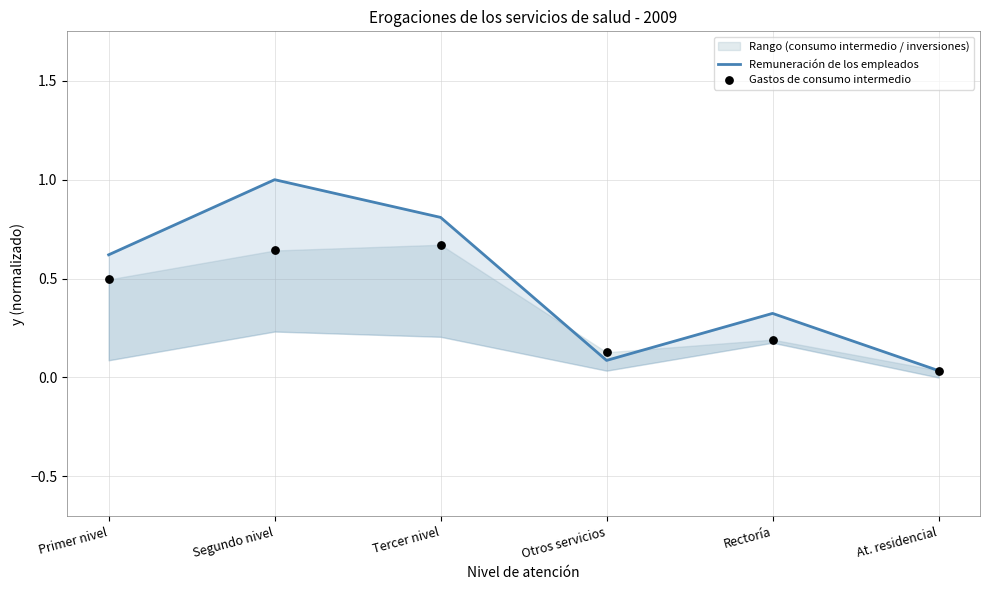

Is the value of Gastos de consumo intermedio at Tercer nivel greater than the value of Remuneración de los empleados at Segundo nivel?

No